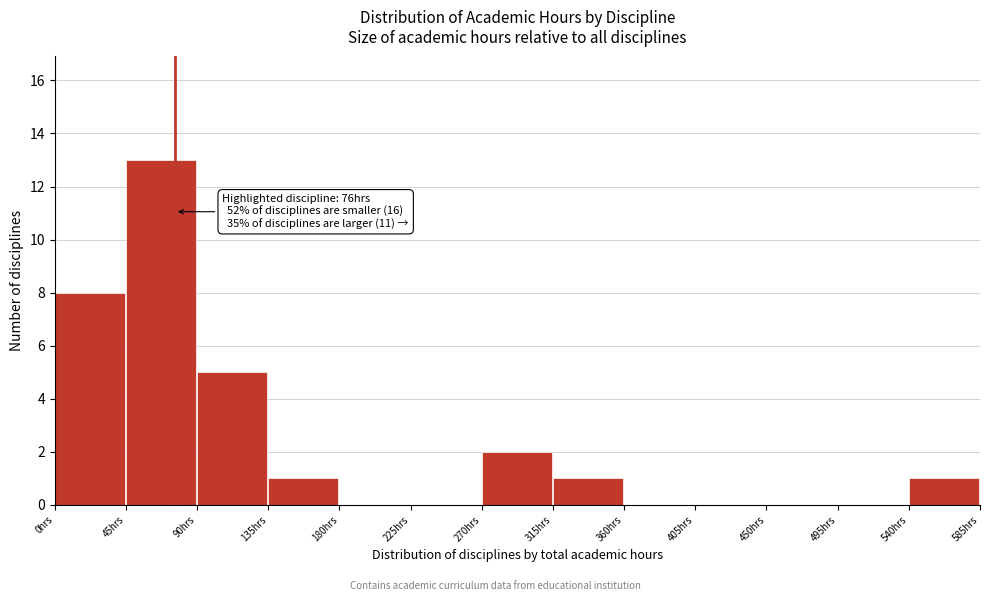

Over which range of the x-axis is the bar tallest?

45 to 90